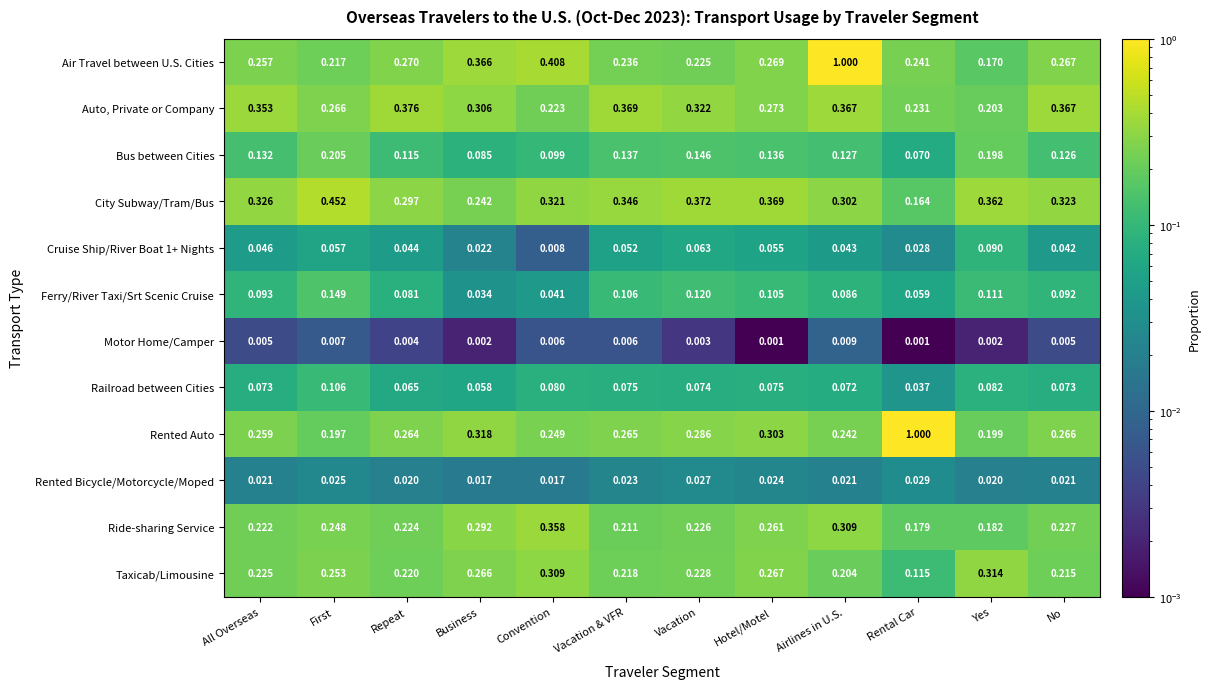

Which series has the largest total across all categories?

Air Travel between U.S. Cities